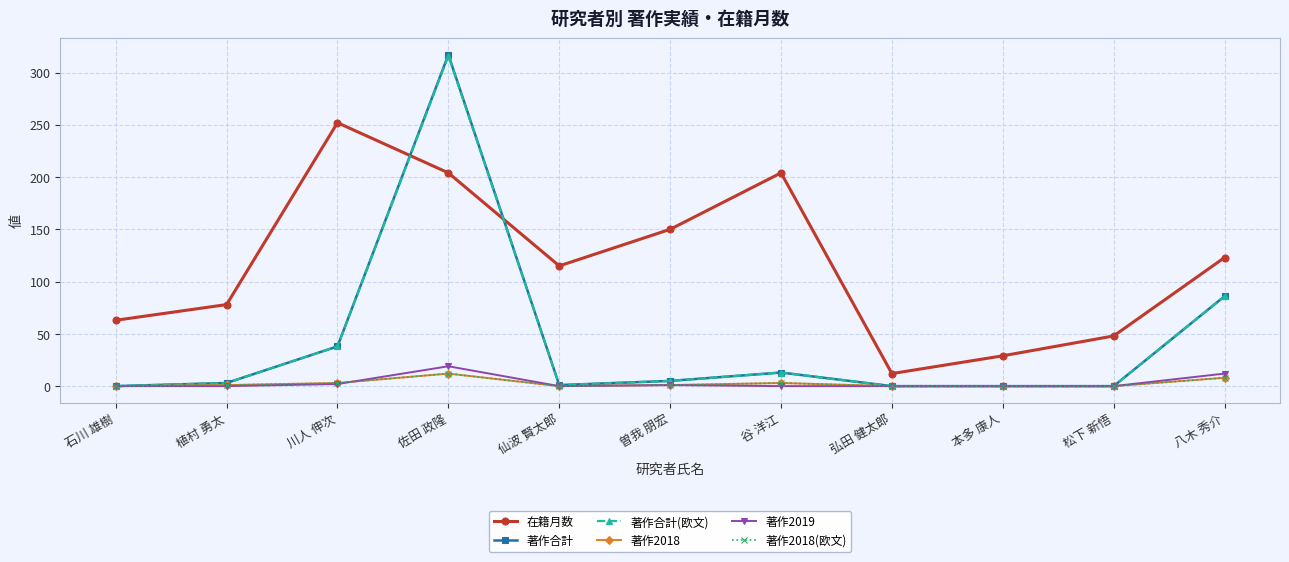

Is this an area chart (filled region under the line)?

No